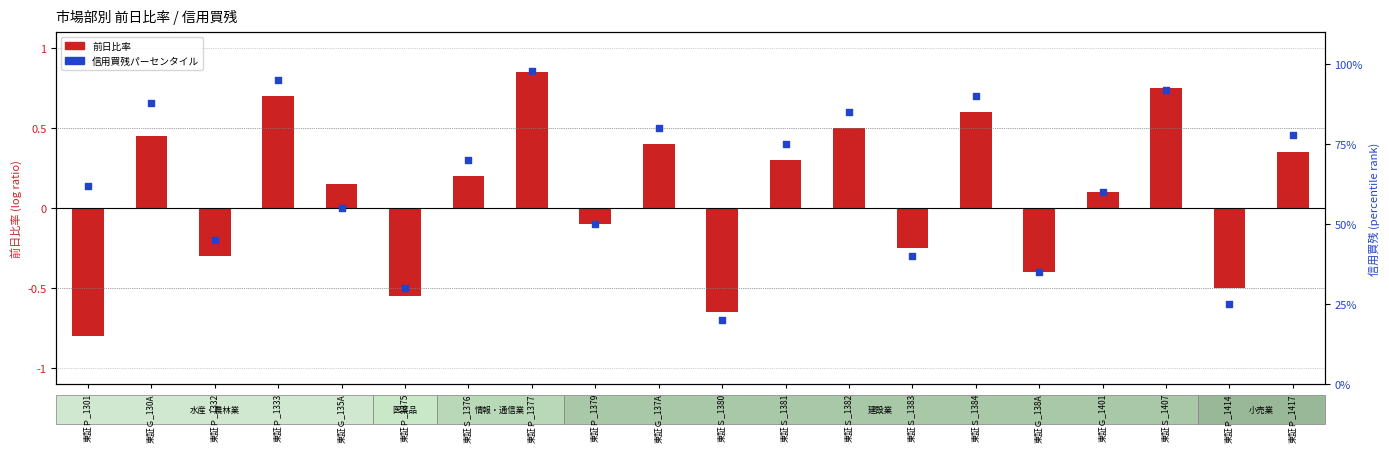

What is the change in value from 東証Ｇ_135A to 東証Ｐ_1377?

+43